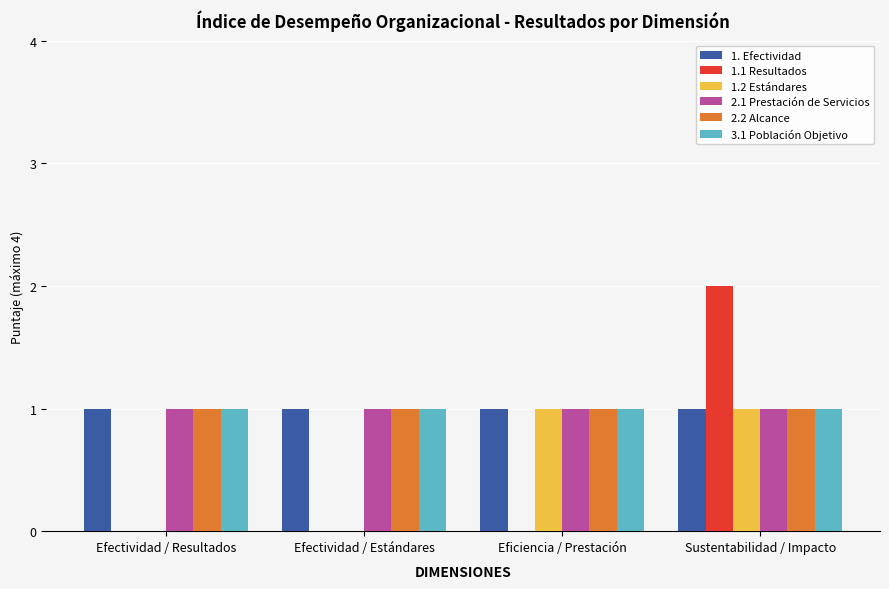

Between Efectividad / Resultados and Sustentabilidad / Impacto, which series saw the biggest shift?

1.1 Resultados